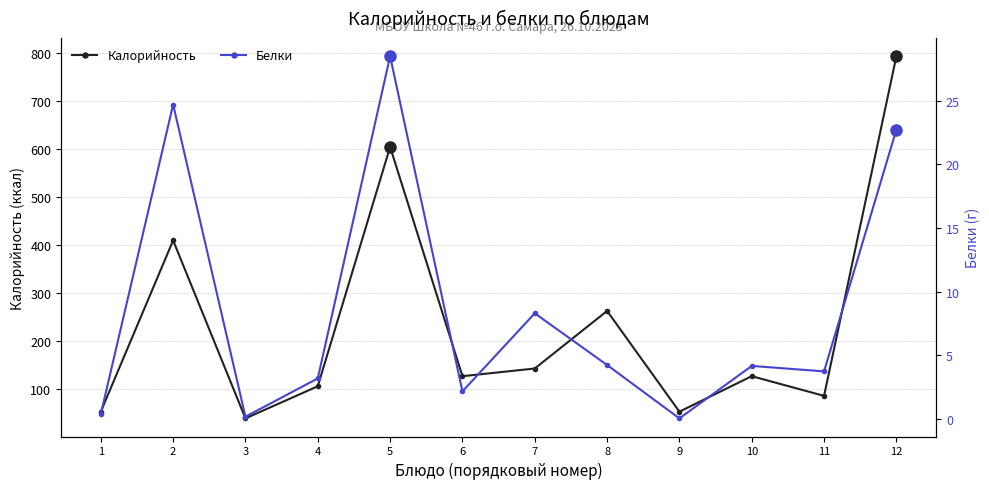

Rank the categories by Калорийность value from lowest to highest.

3, 1, 9, 11, 4, 6, 10, 7, 8, 2, 5, 12